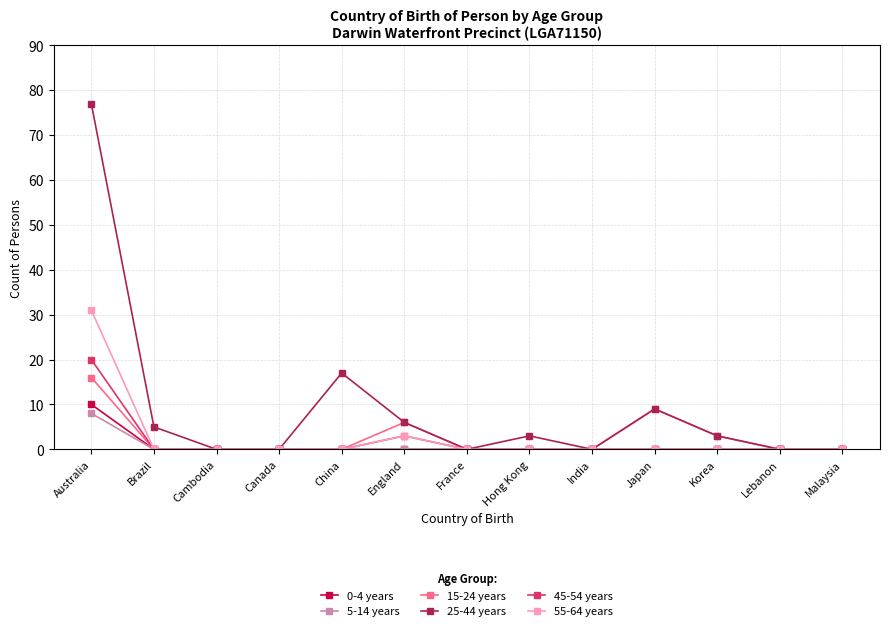

Is it true that 5-14 years equals -4 at Brazil?

False